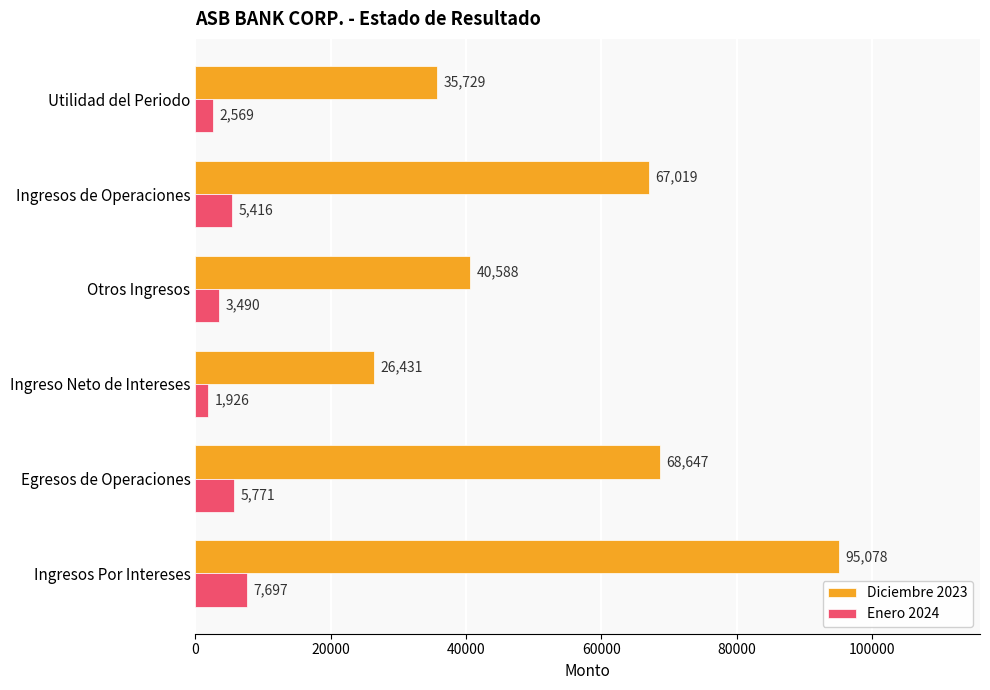

How many values in the Diciembre 2023 series are below 67018?

3